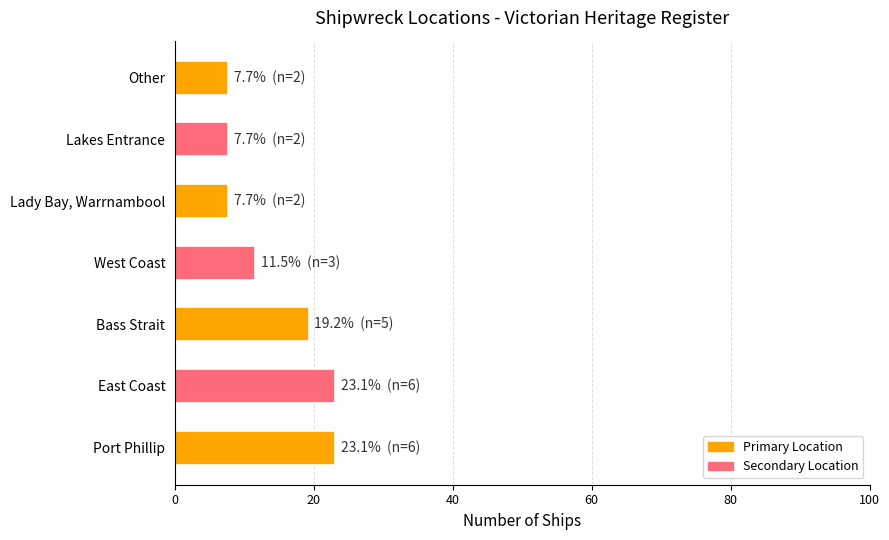

What is the approximate value at Lady Bay, Warrnambool?

7.7